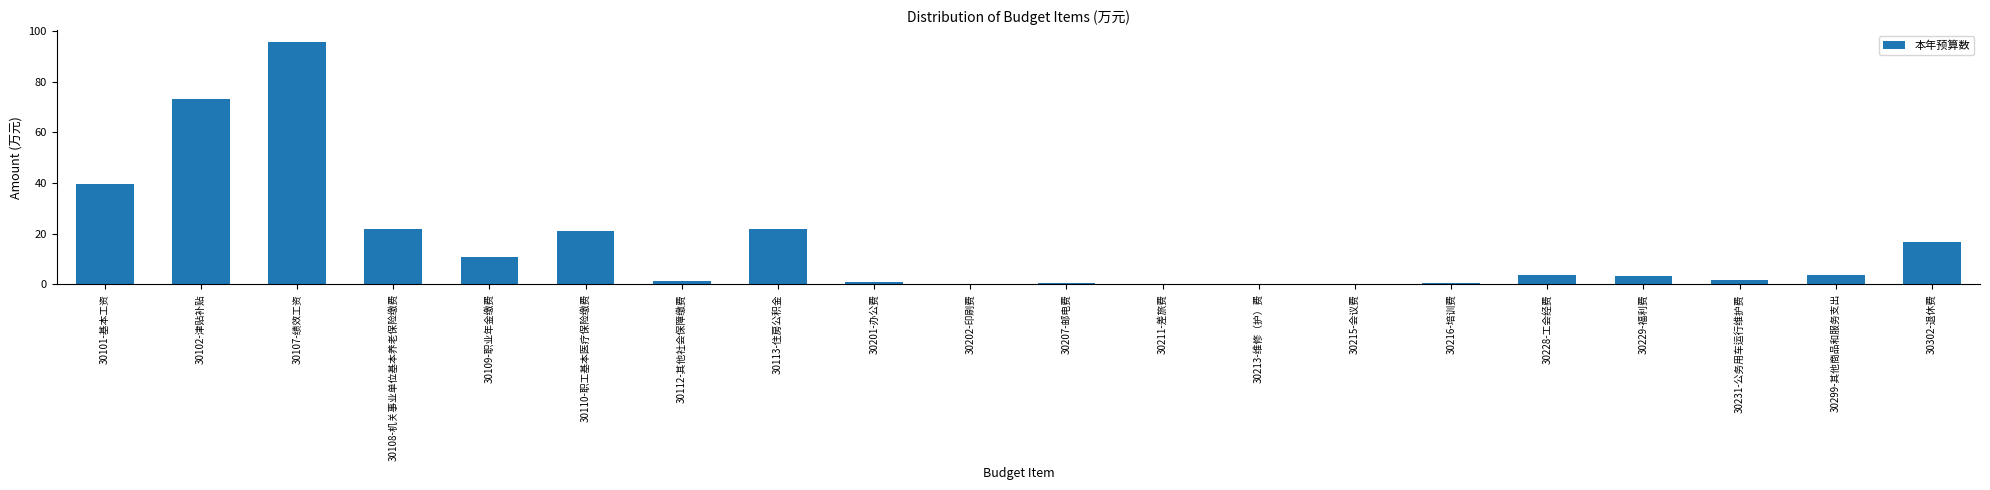

Is it true that the value at 30110-职工基本医疗保险缴费 is 11.4?

False